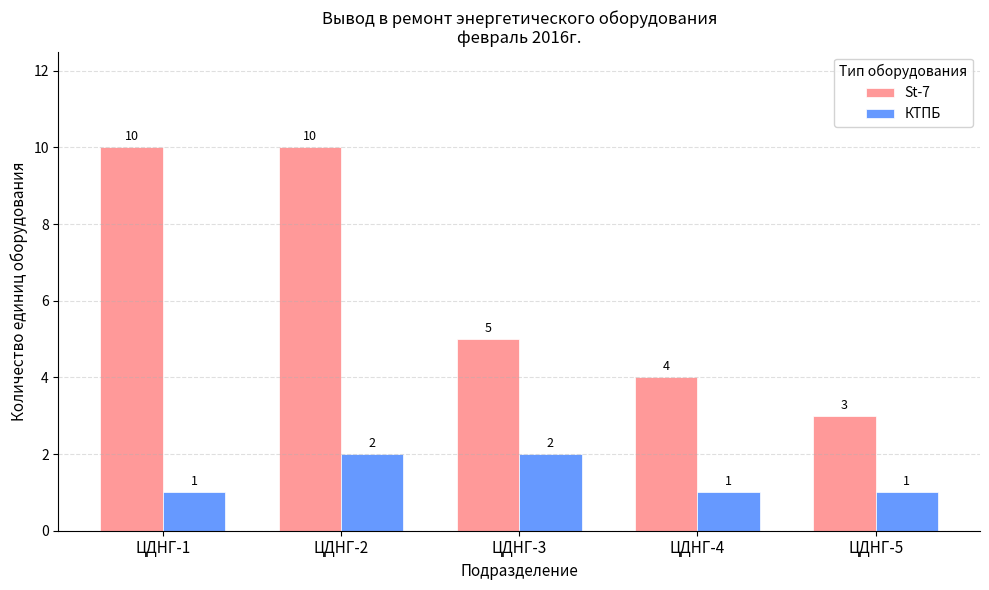

Which series has the largest range (max minus min)?

St-7